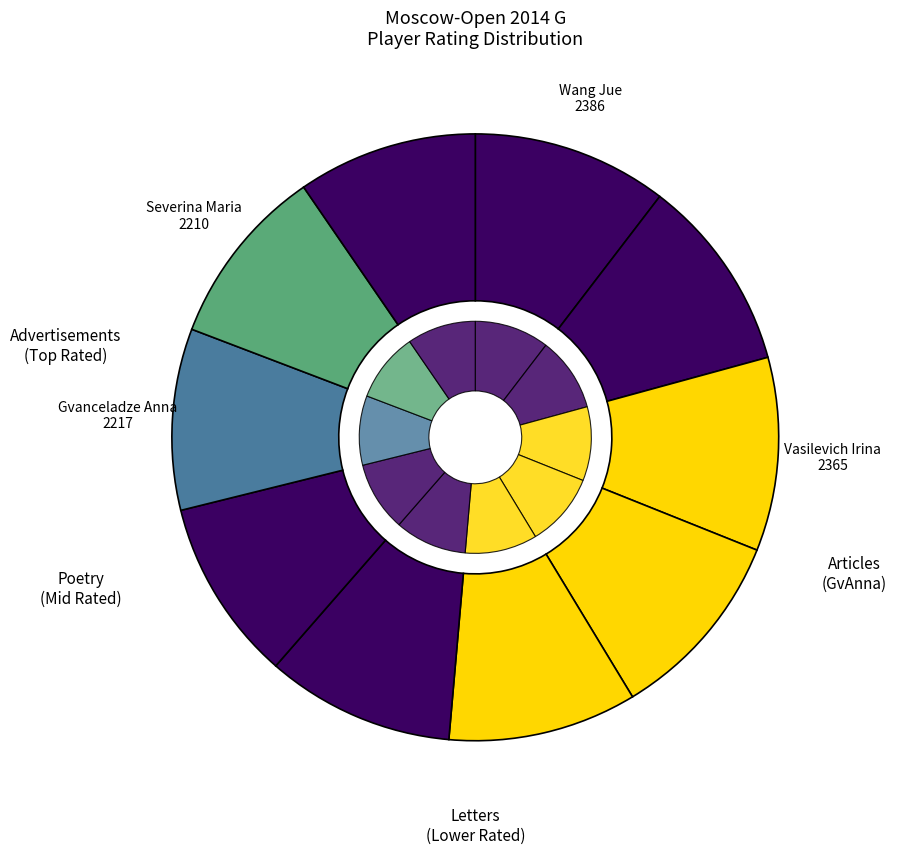

How many slices are in this pie chart?

10